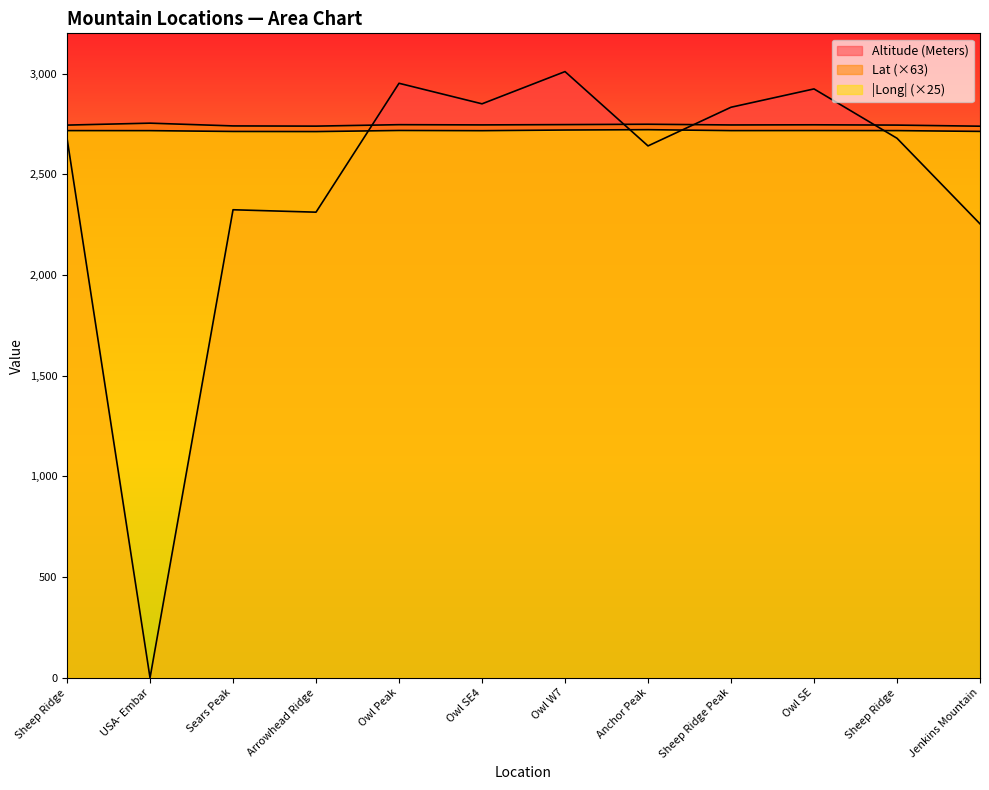

How many lines are shown in the chart?

3